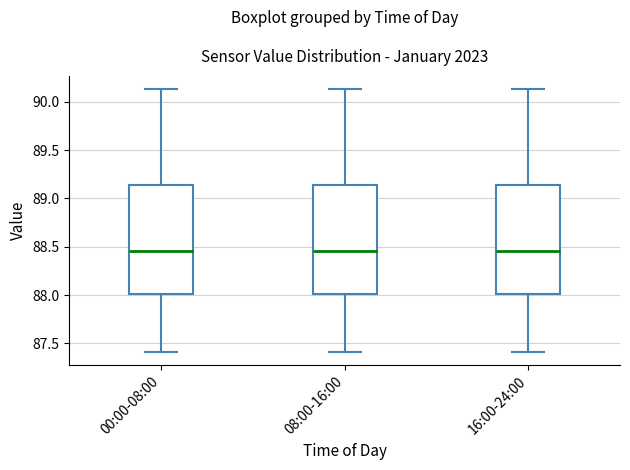

Where is the lower edge of the box for 00:00-08:00 on the y-axis? The values are not printed on the chart, so give them approximately, as read against the axis.

88.00